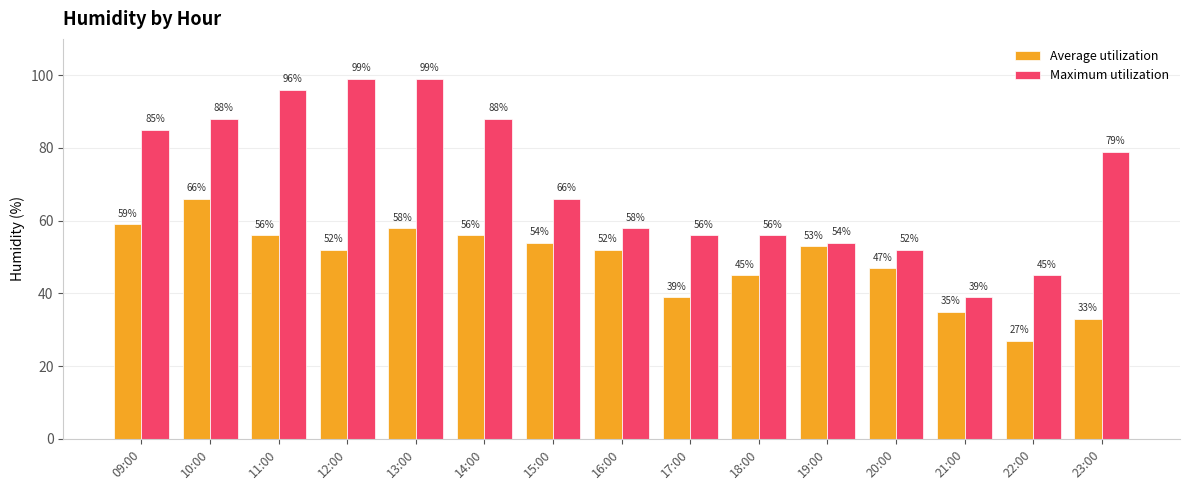

Read the Average utilization value at 21:00, to the nearest 5.

35